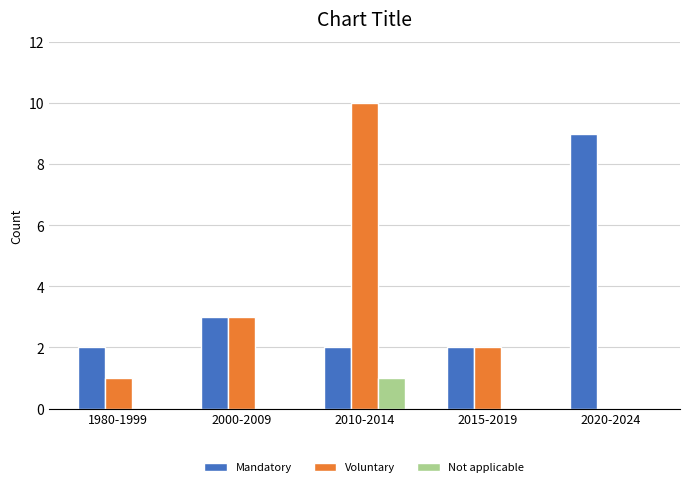

How many groups of bars are there?

5